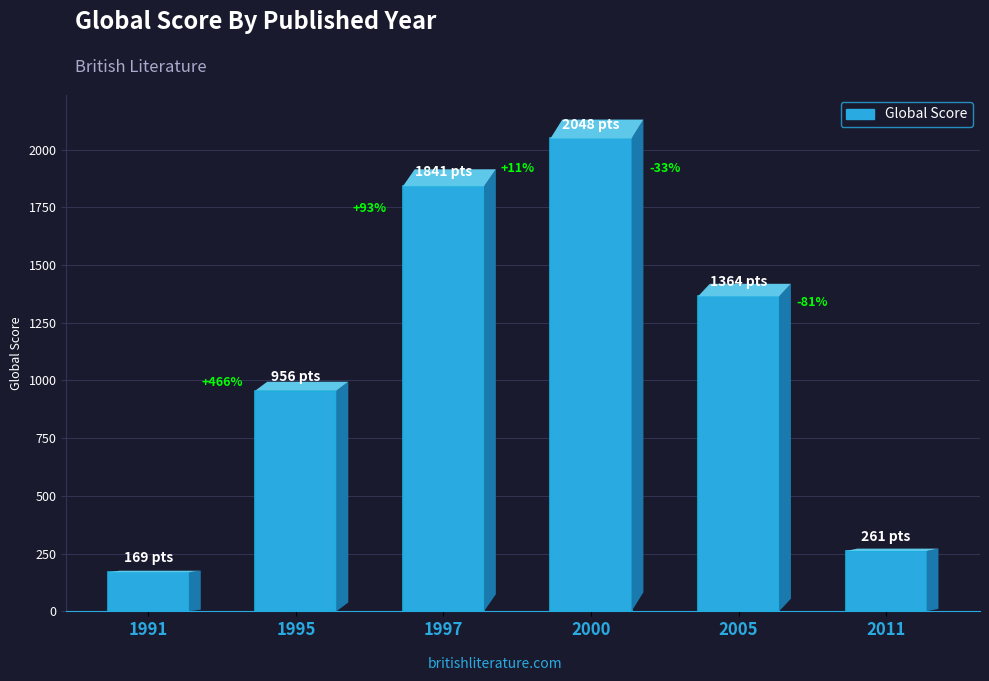

How many bars are there in total?

6